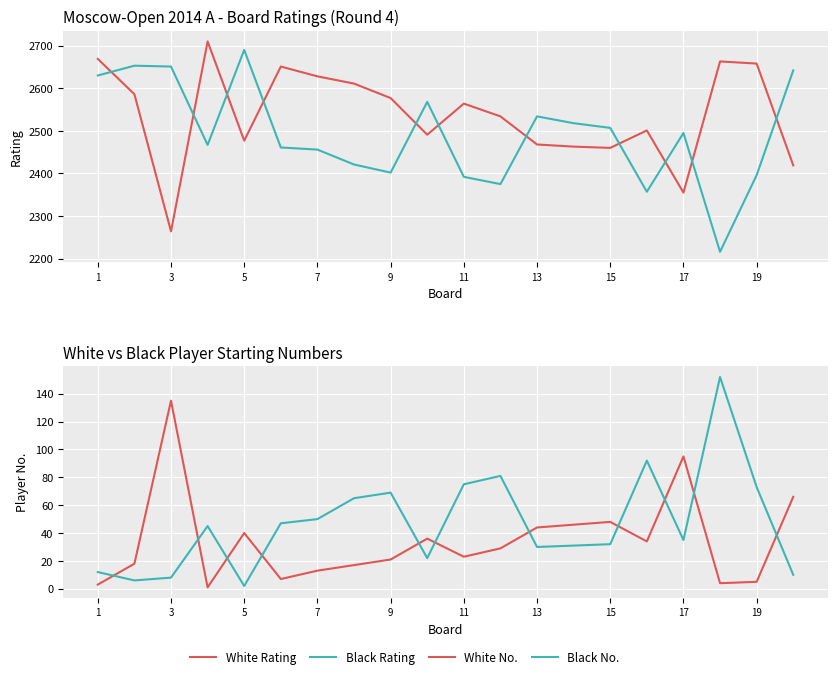

True or false: Black Rating has a value of 4016 at 7.

False